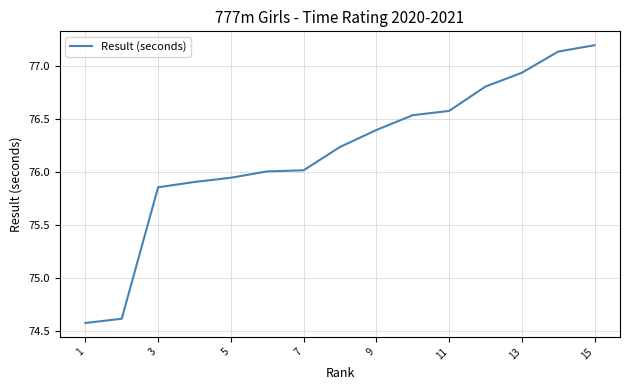

What is the smallest value displayed?

74.6